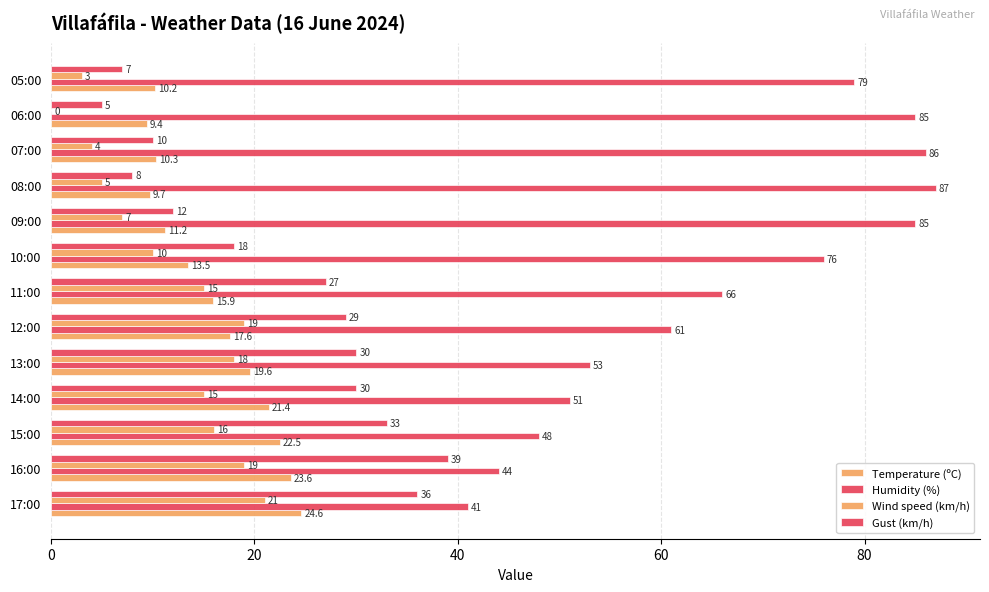

Count the number of data series in this chart.

4